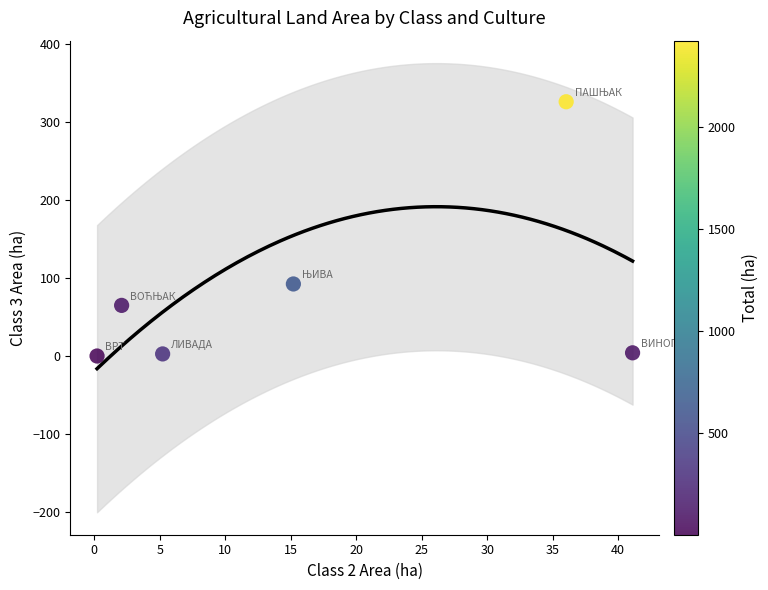

What is the range of X values (max minus min)?

40.9